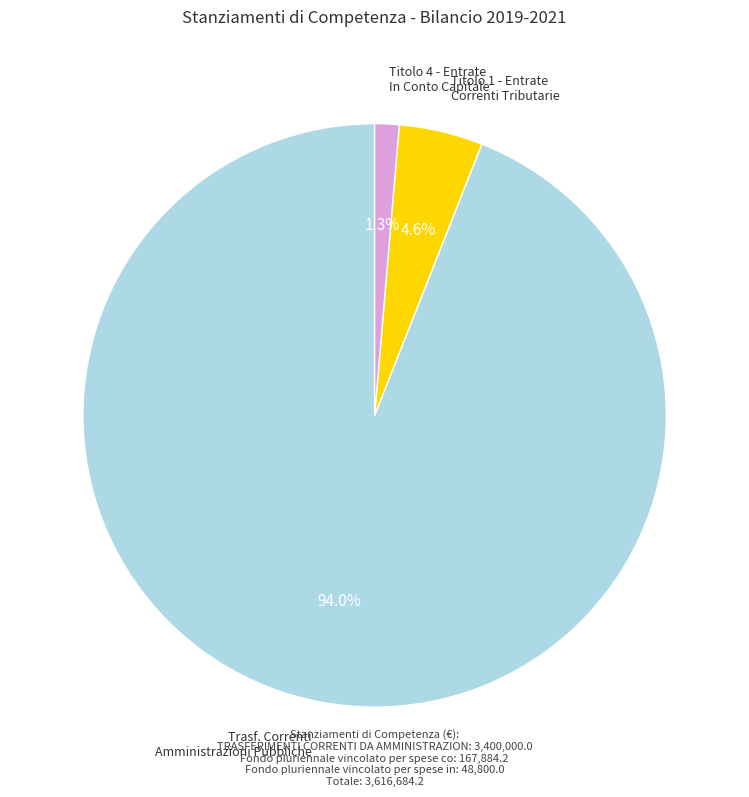

Is there a majority slice in this chart?

Yes